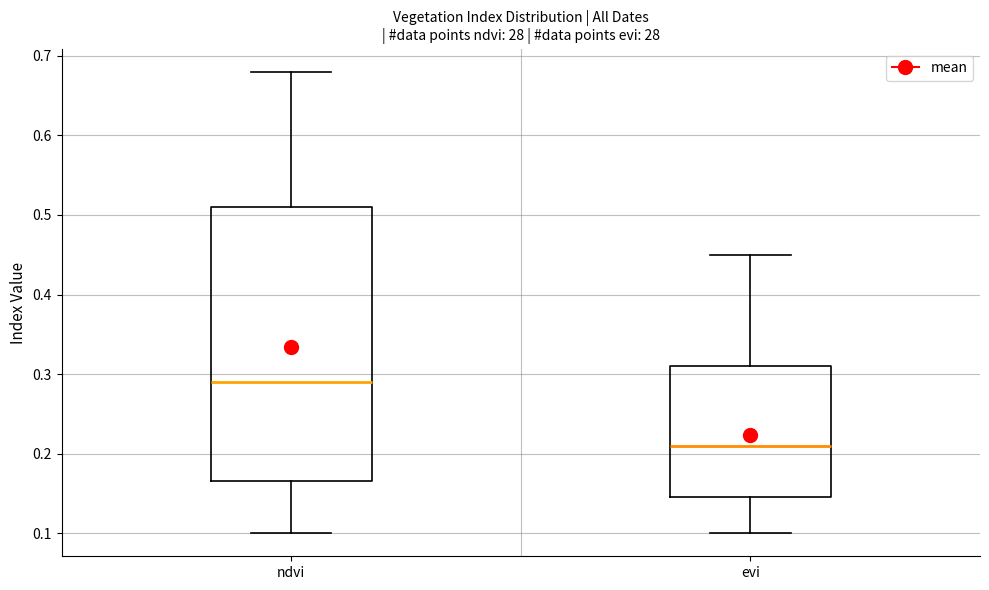

Where does the median line of the box for ndvi sit on the y-axis? The values are not printed on the chart, so give them approximately, as read against the axis.

0.29